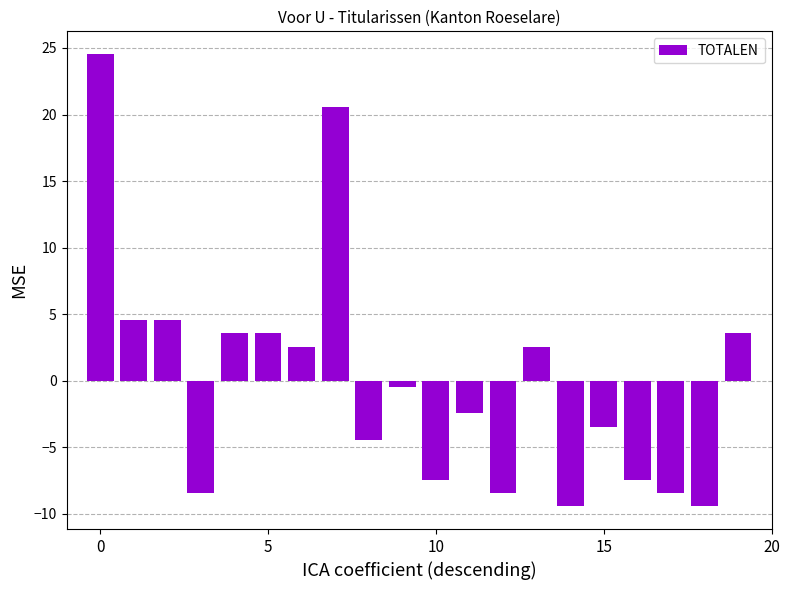

What is the difference between the second highest and minimum values?

30.0